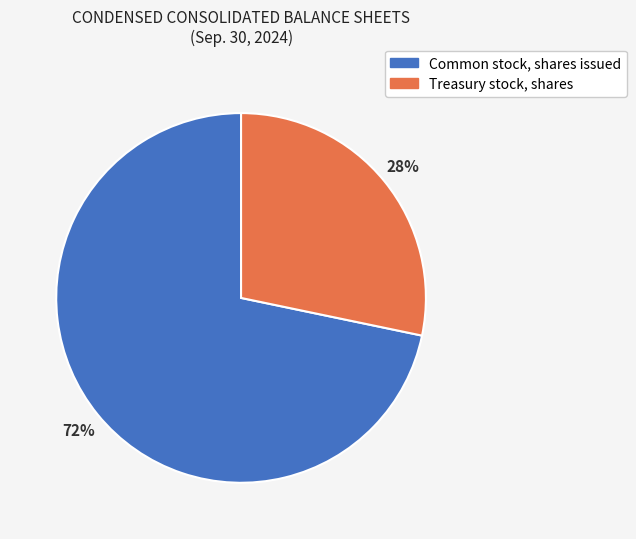

Is the sum of Common stock, shares issued and Treasury stock, shares greater than half?

Yes